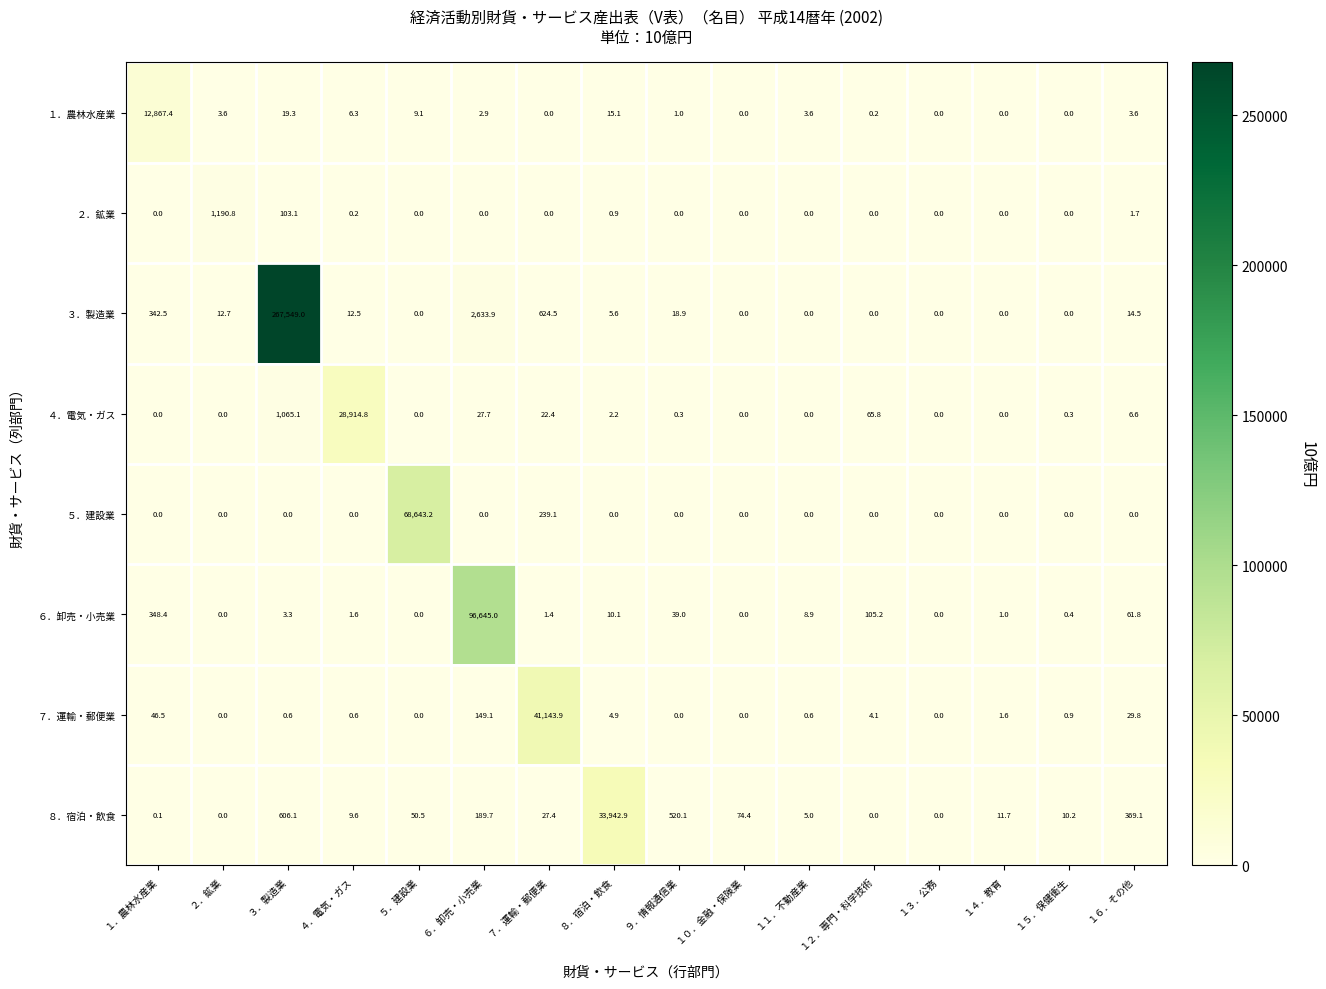

Which category has the highest value across all series?

３．製造業